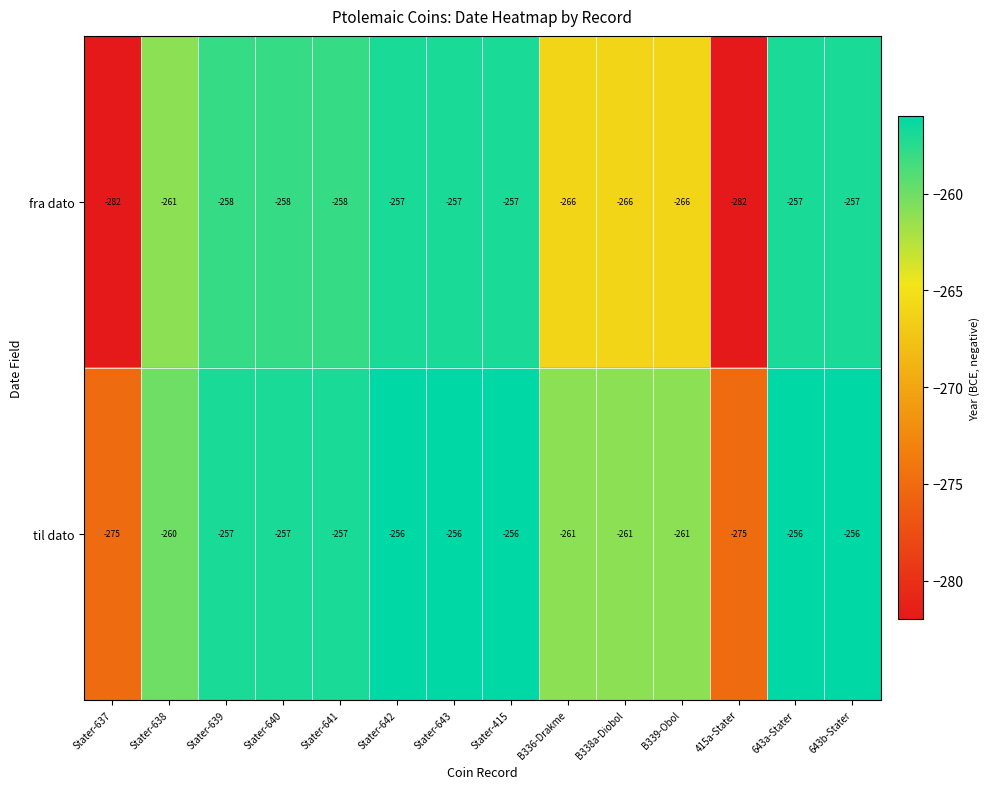

What is the maximum value for til dato?

-256